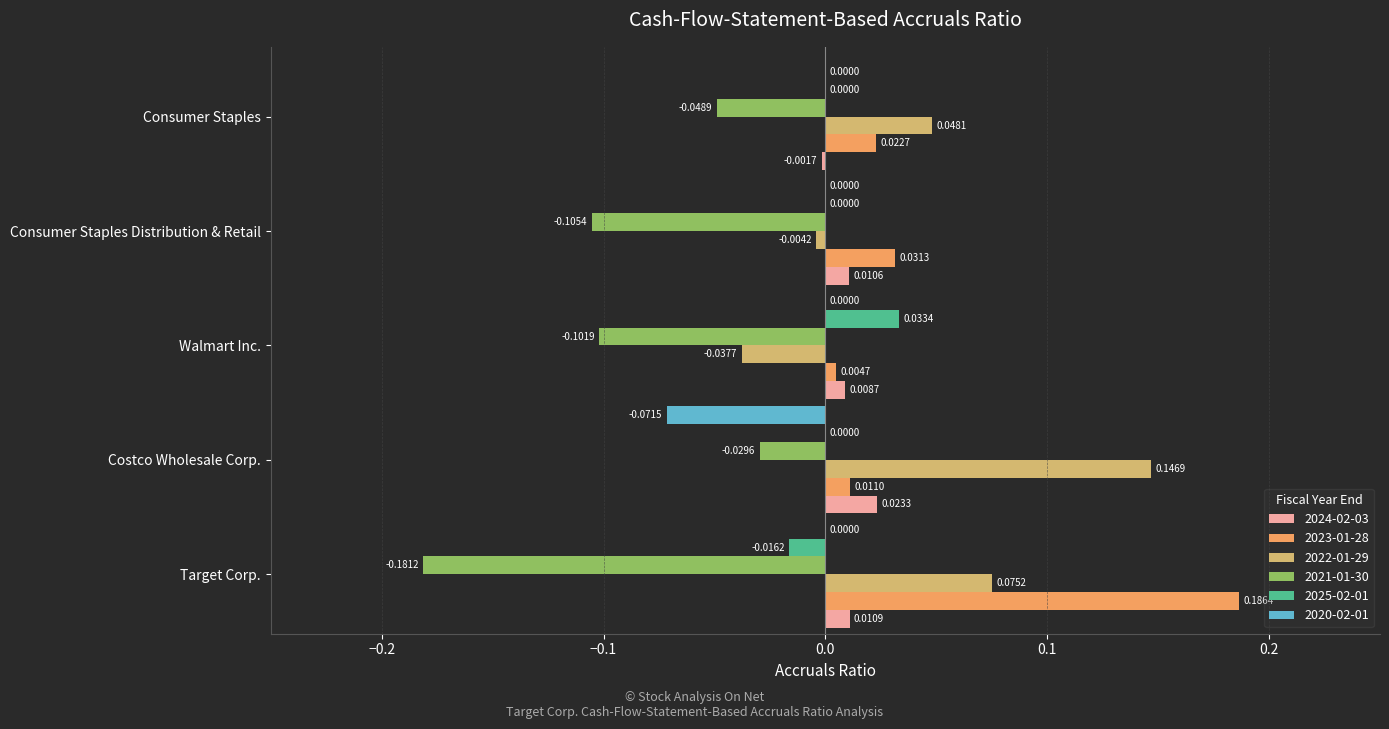

What is the sum of all 2021-01-30 values?

-0.5